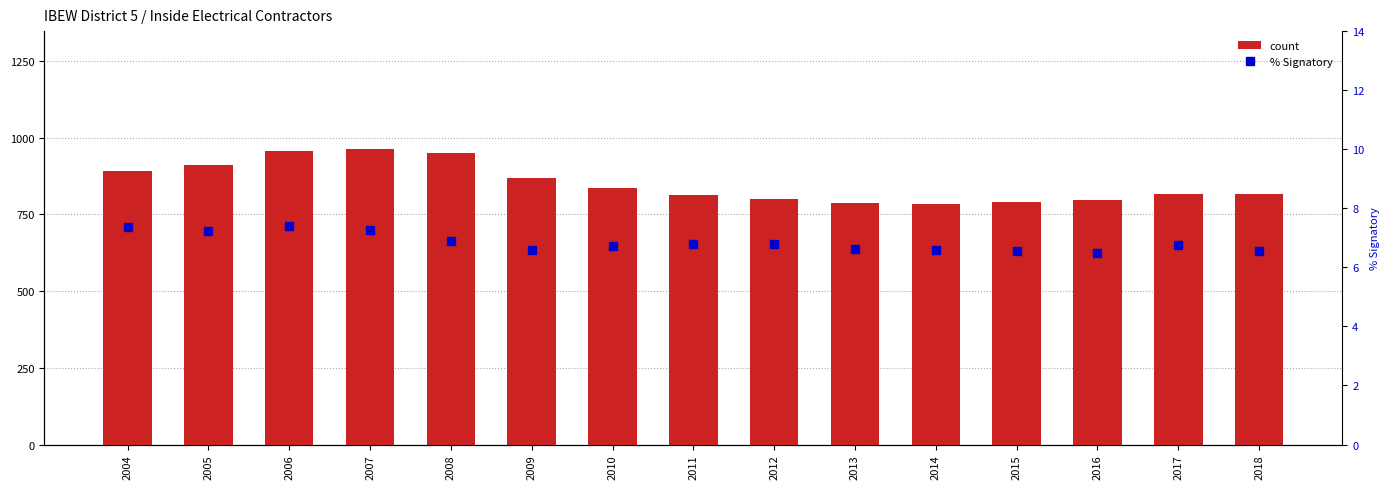

Which category has the lowest value in the count series?

2014